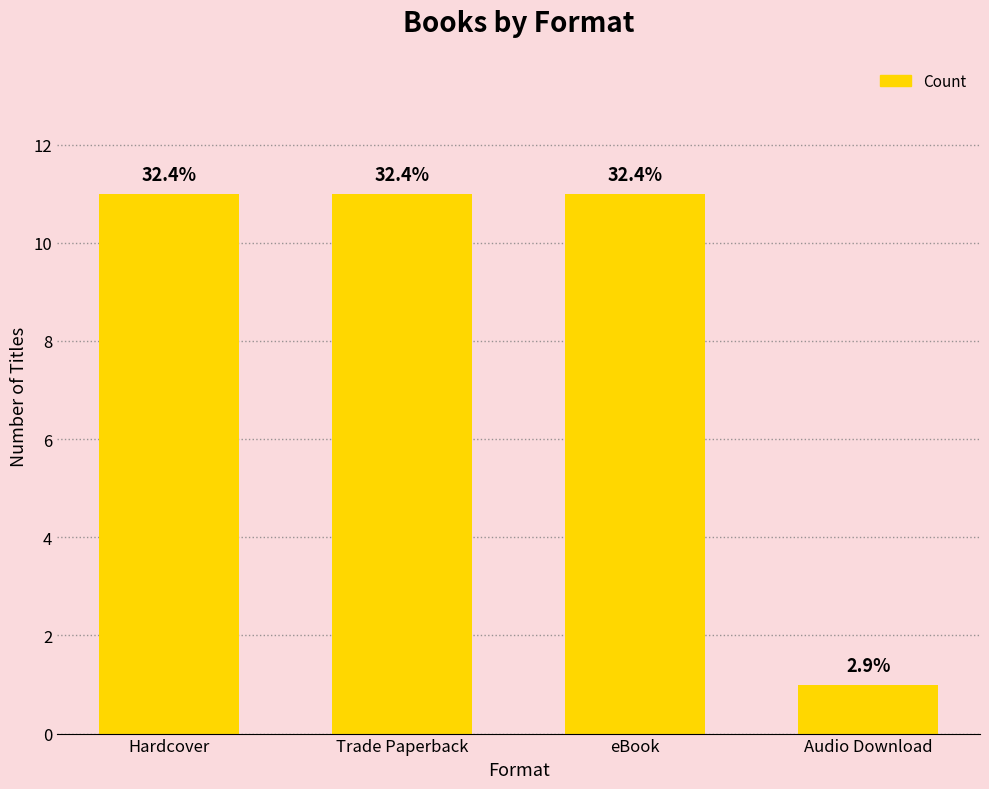

Are the bars horizontal?

No